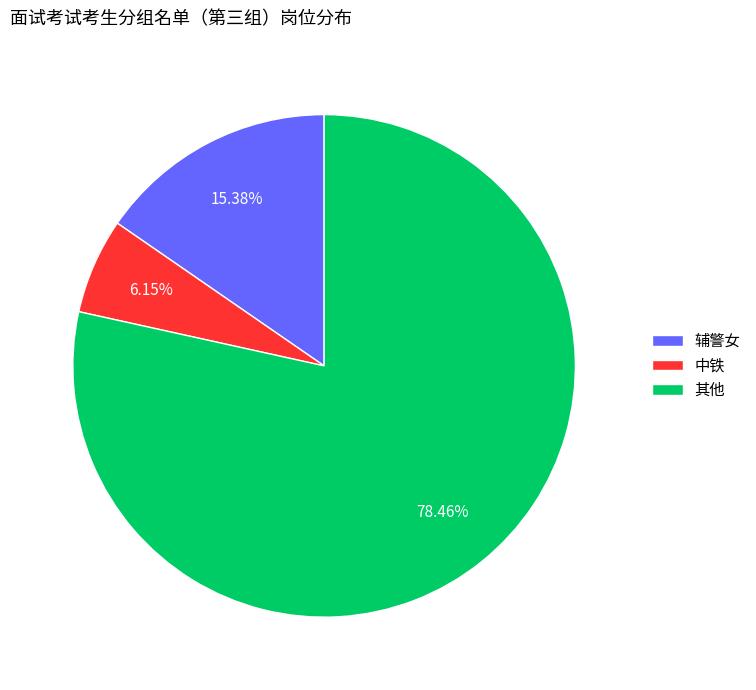

True or false: 辅警女 accounts for 15% of the total.

True